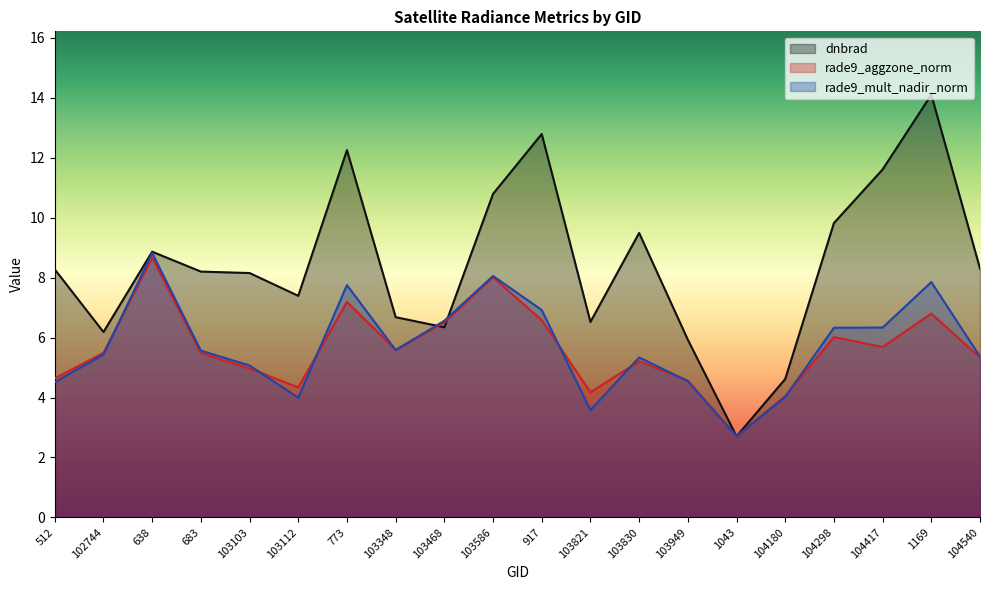

How many intersections are there between rade9_aggzone_norm and rade9_mult_nadir_norm?

9